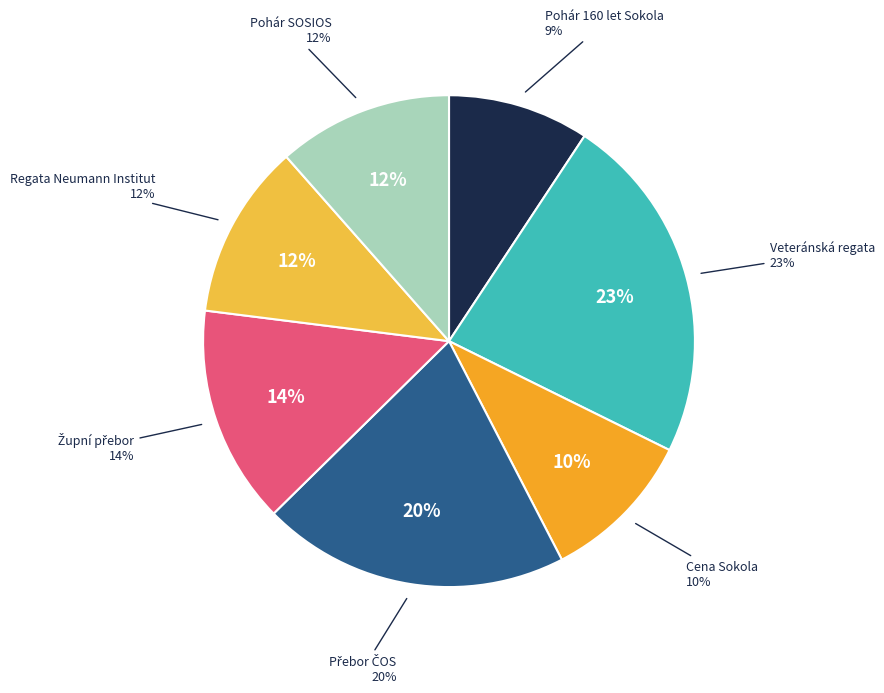

Is there any slice that represents more than half of the pie?

No